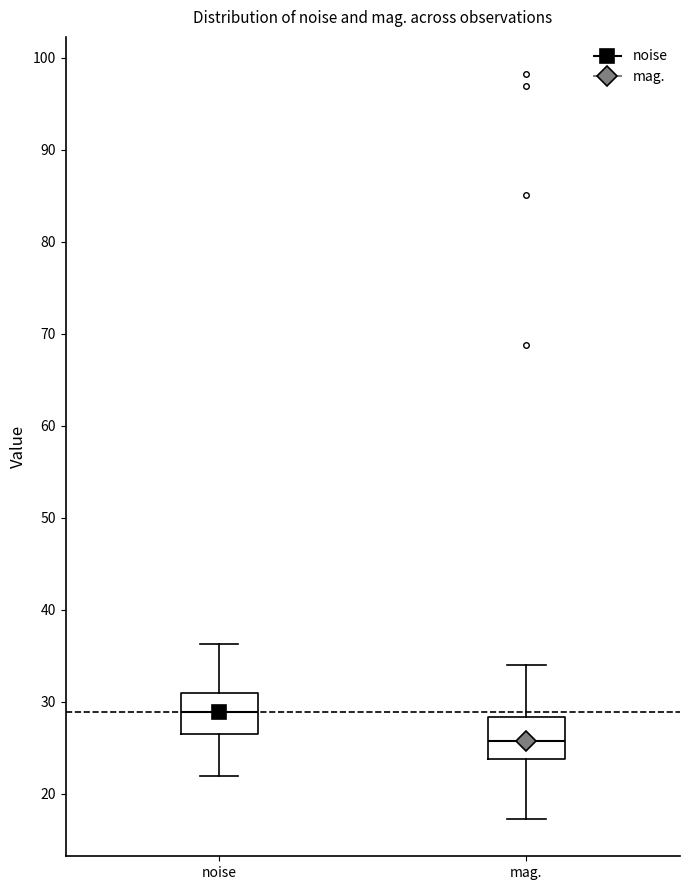

Reading left to right, transcribe this box plot: for each box, give where its median line is, the range the box spans, and where its two whiskers end, as read against the y-axis. The values are not printed on the chart, so give them approximately, as read against the axis.

noise: median 29, box 26 to 31, whiskers 22 to 36
mag.: median 26, box 24 to 28, whiskers 17 to 34